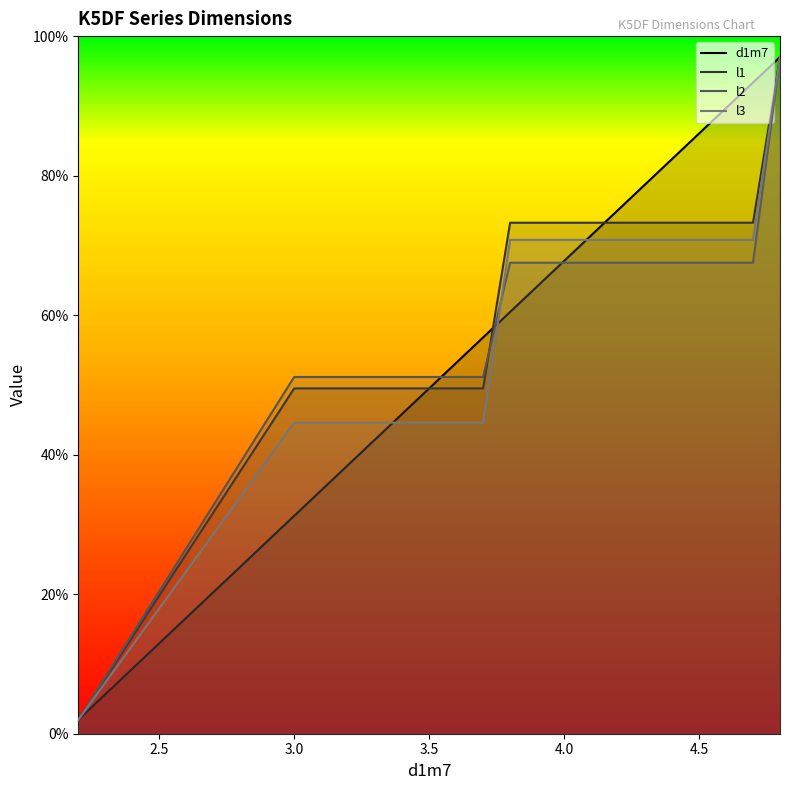

The d1m7 series shows 121.6 at 4.5. True or false?

False